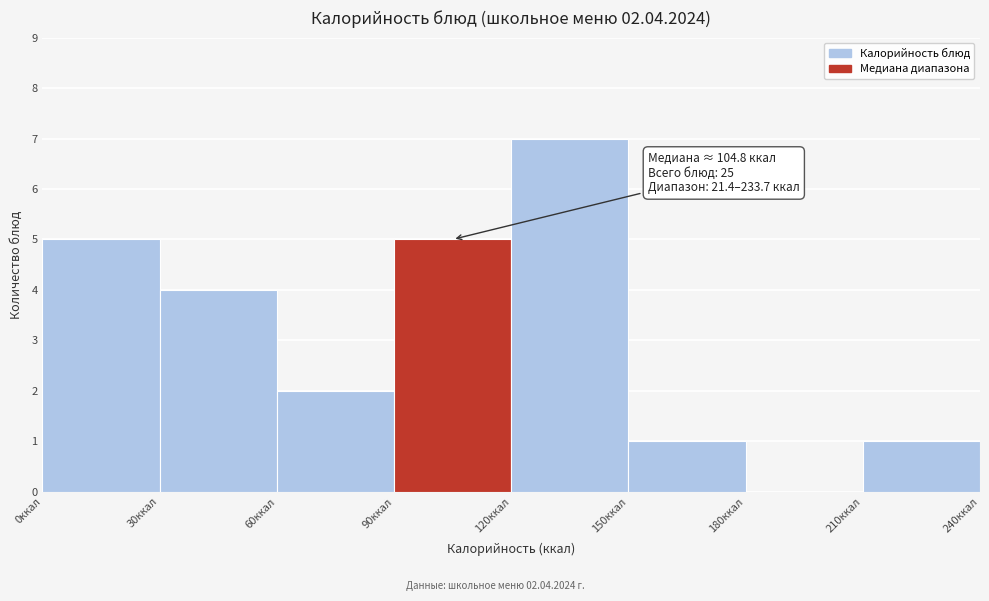

Over which range of the x-axis is the bar tallest?

120 to 150